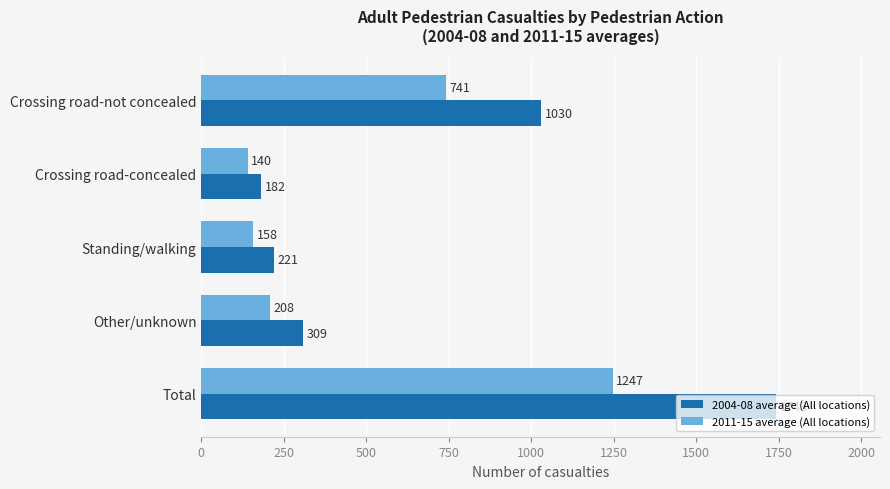

At which category does the chart reach its minimum across all series?

Crossing road-concealed